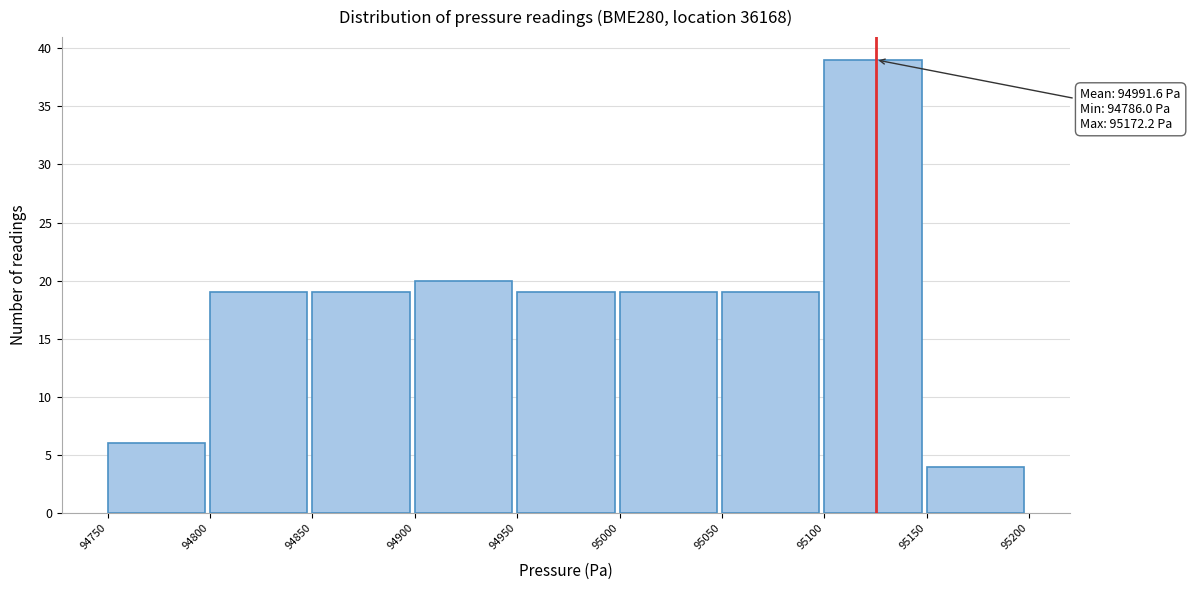

Over which range of the x-axis is the bar tallest?

95100 to 95150